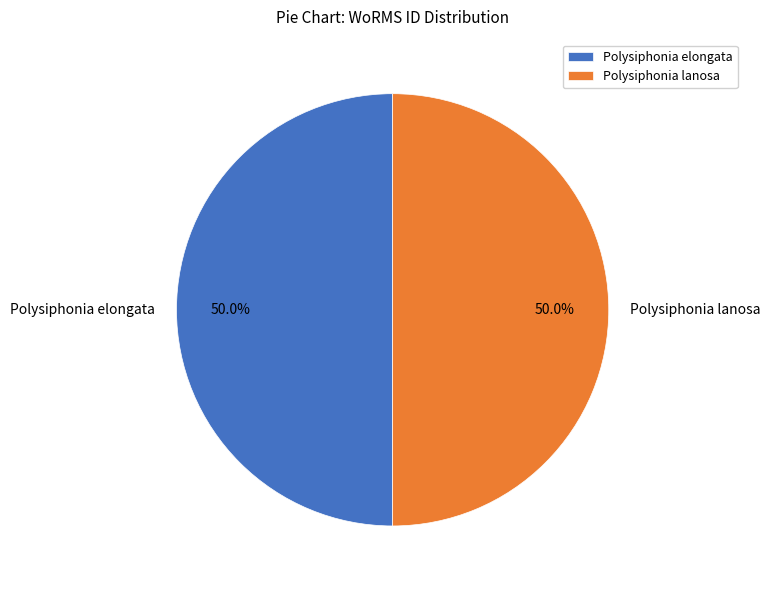

How much of the chart is everything except Polysiphonia elongata?

50.0%